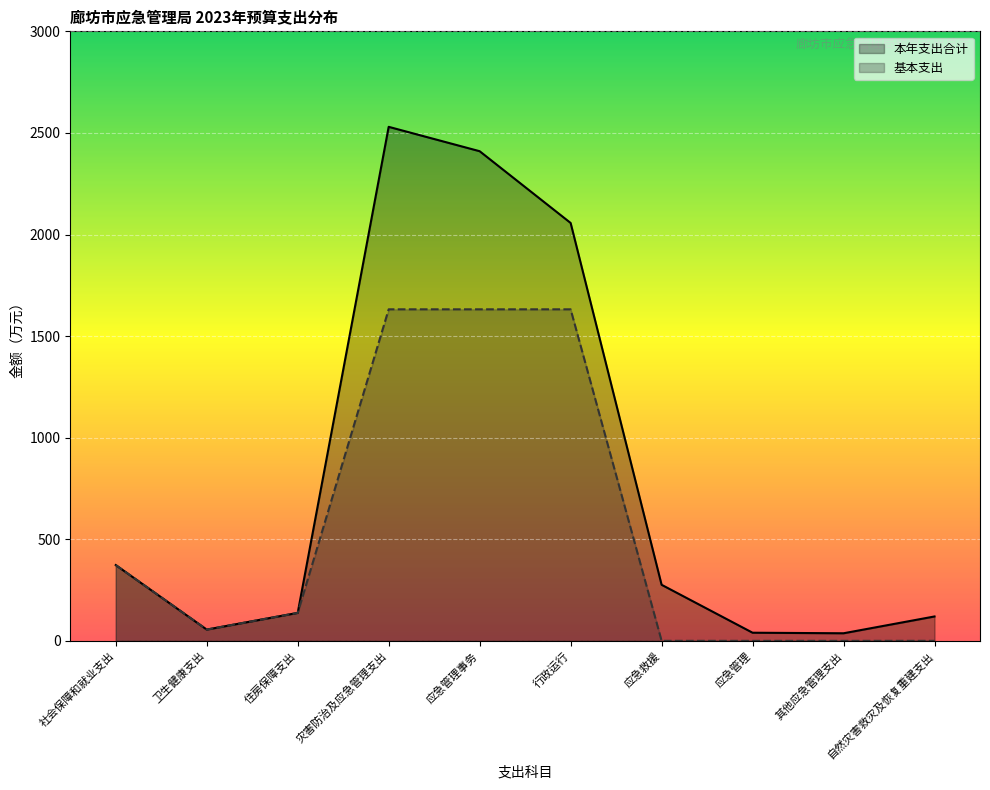

At which label is 基本支出 closest to 815?

社会保障和就业支出